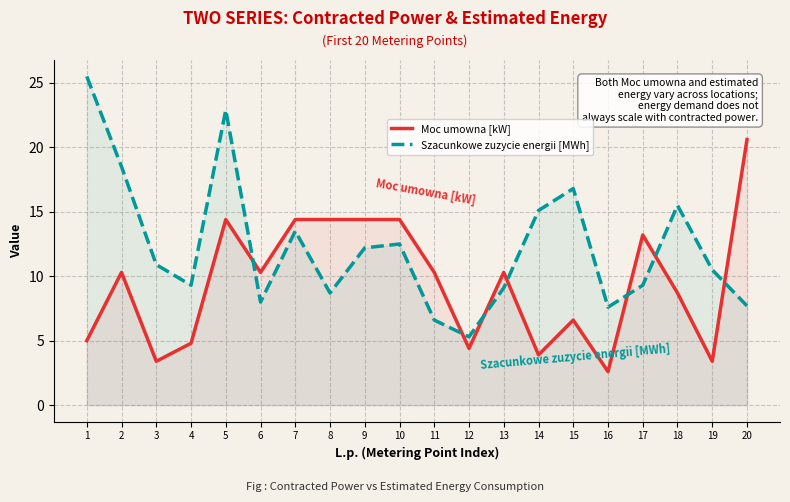

Where is the first local minimum for Szacunkowe zuzycie energii [MWh]?

4